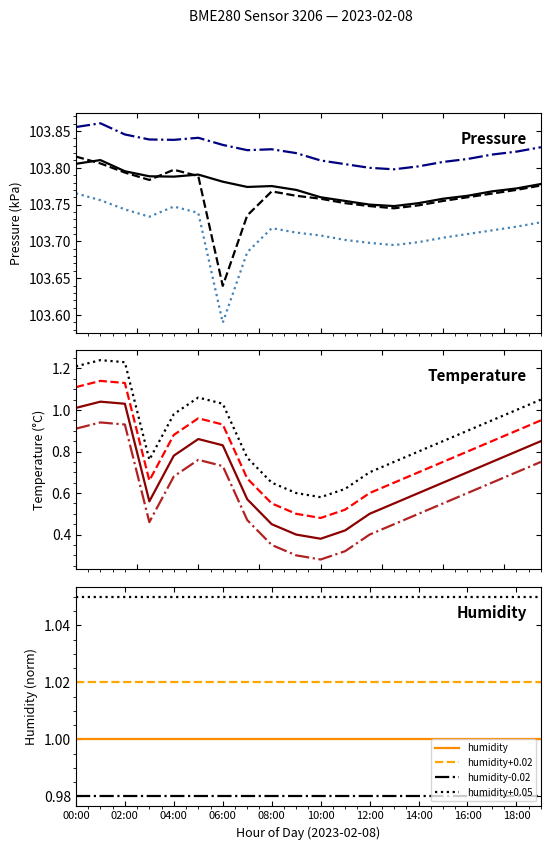

Is the value of temperature at 01:00 greater than the value of pressure_norm at 15:00?

No